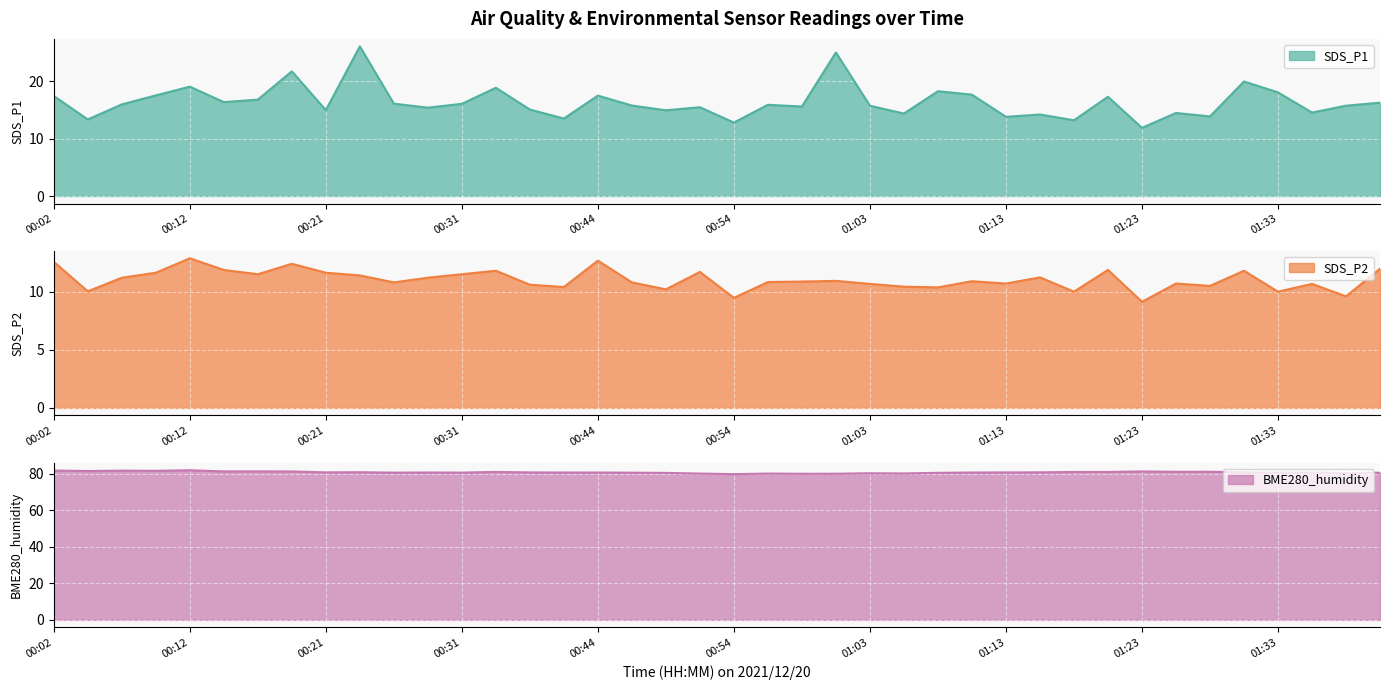

Between 00:44 and 01:13, which series saw the biggest shift?

SDS_P1